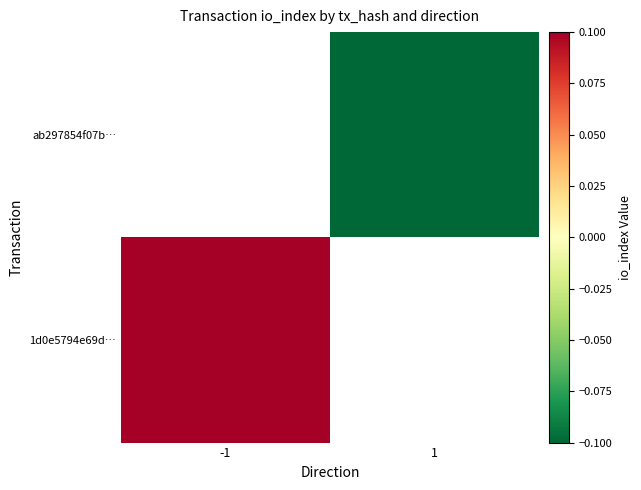

Is the value of 1d0e5794e69d… at 1 greater than the value of ab297854f07b… at 1?

No